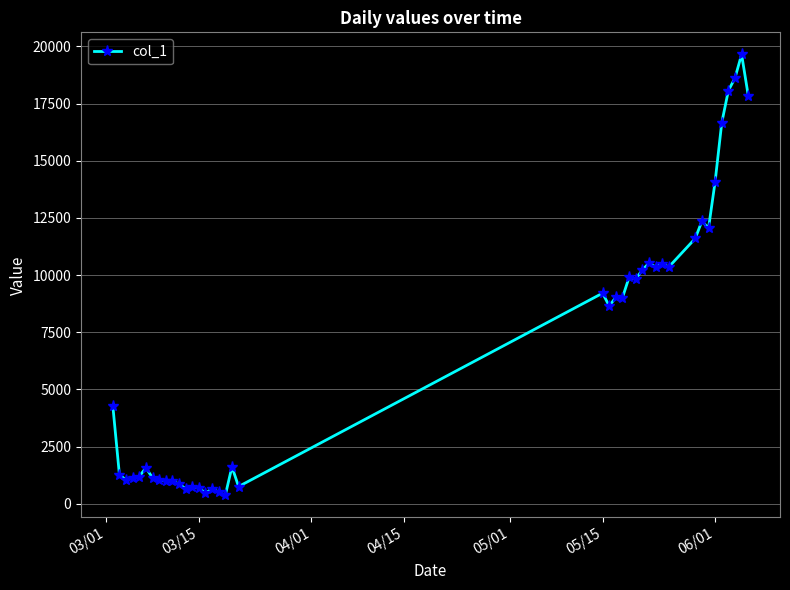

What is the value of the 28th point from the left?

10521